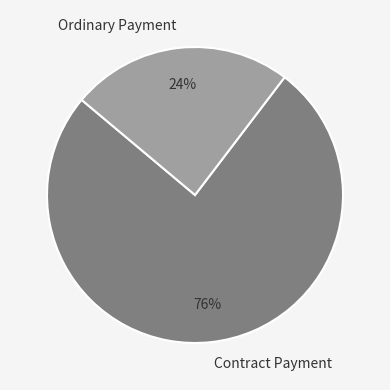

To the nearest percent, what is the difference between the Contract Payment and Ordinary Payment slice percentages?

52%